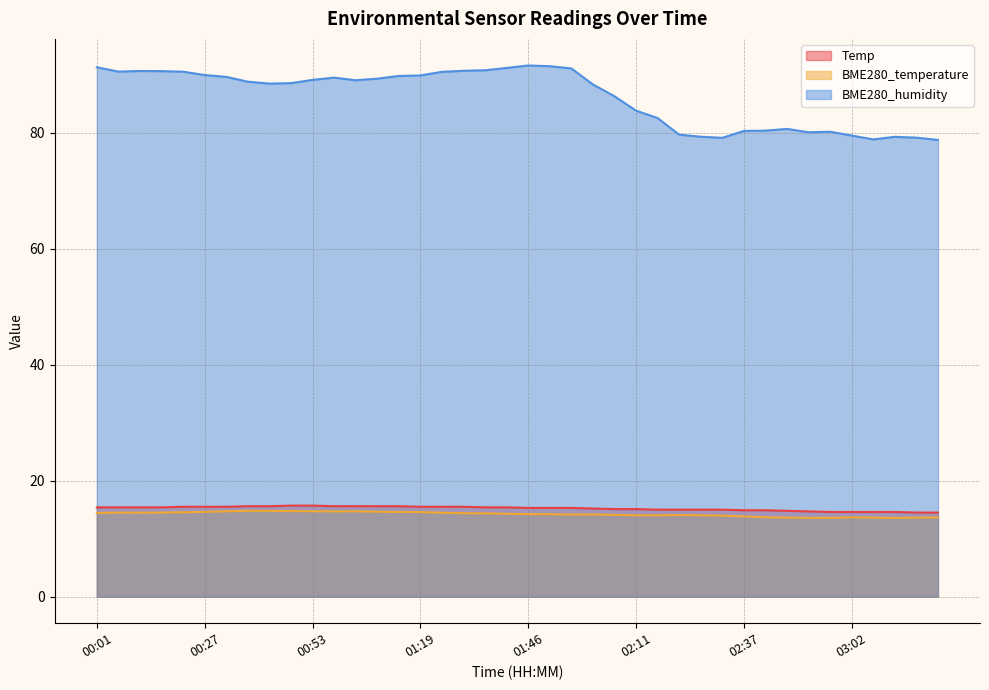

At how many categories does at least one series exceed 70?

40